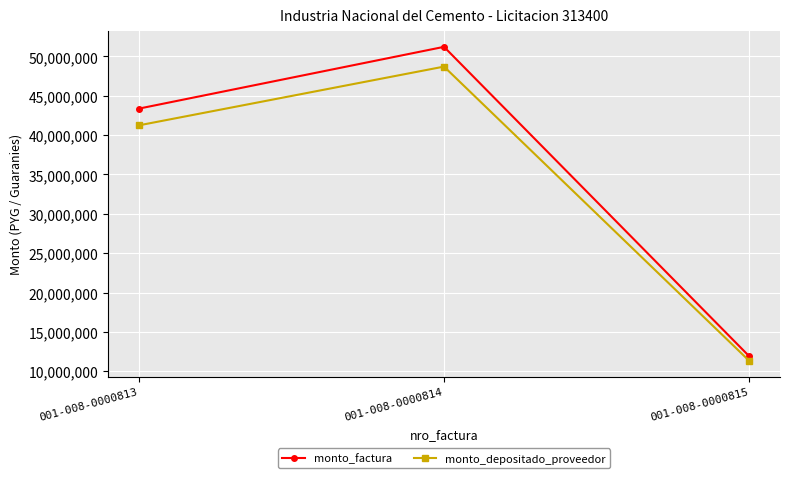

How many lines are shown in the chart?

2